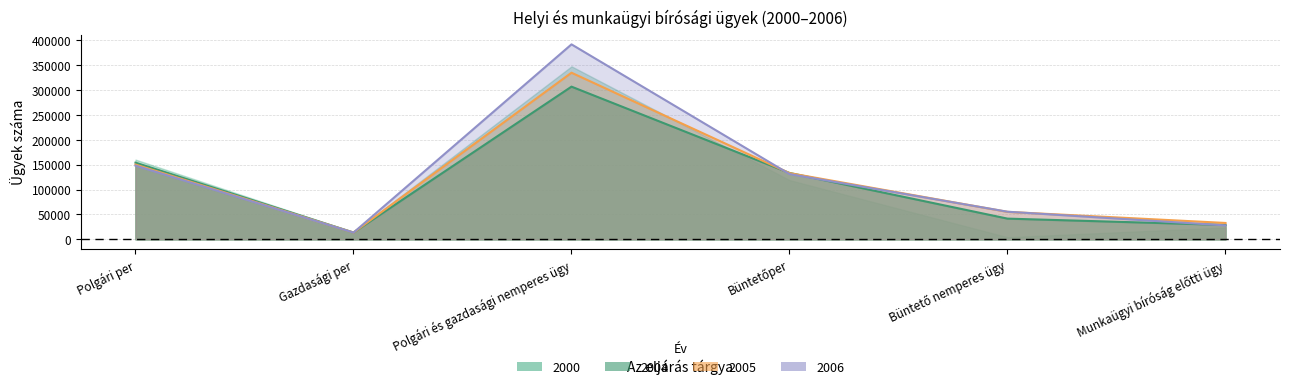

What position from the left is Büntetőper?

4